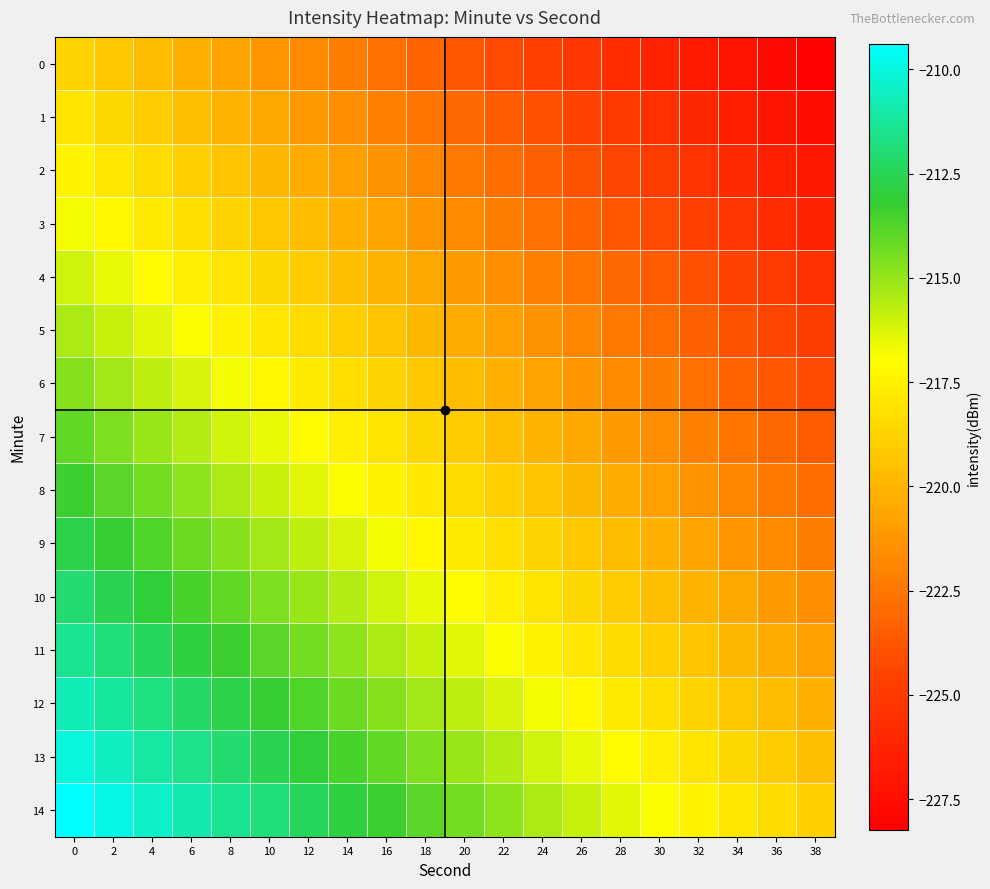

Between 4 and 18, which is larger?

4